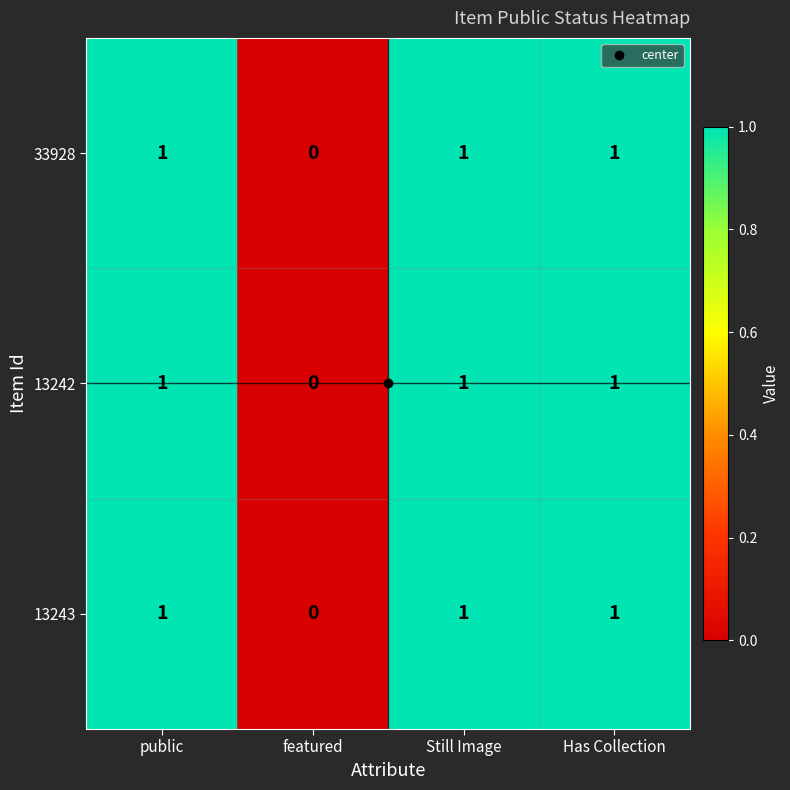

Is it true that 33928 equals 1 at Has Collection?

True